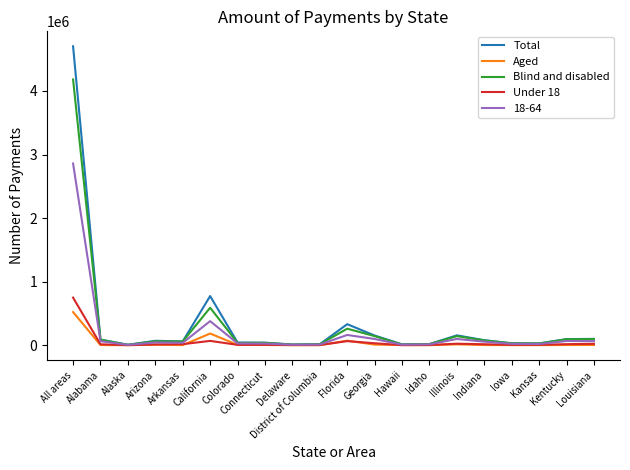

What is the greatest value displayed?

4703458